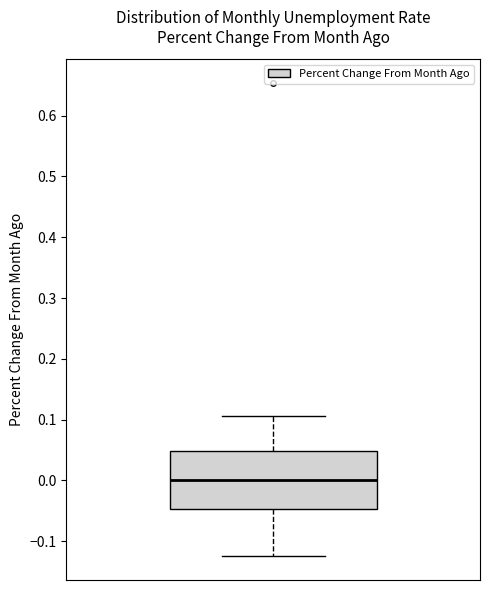

Where is the lower edge of the box on the y-axis? The values are not printed on the chart, so give them approximately, as read against the axis.

-0.05